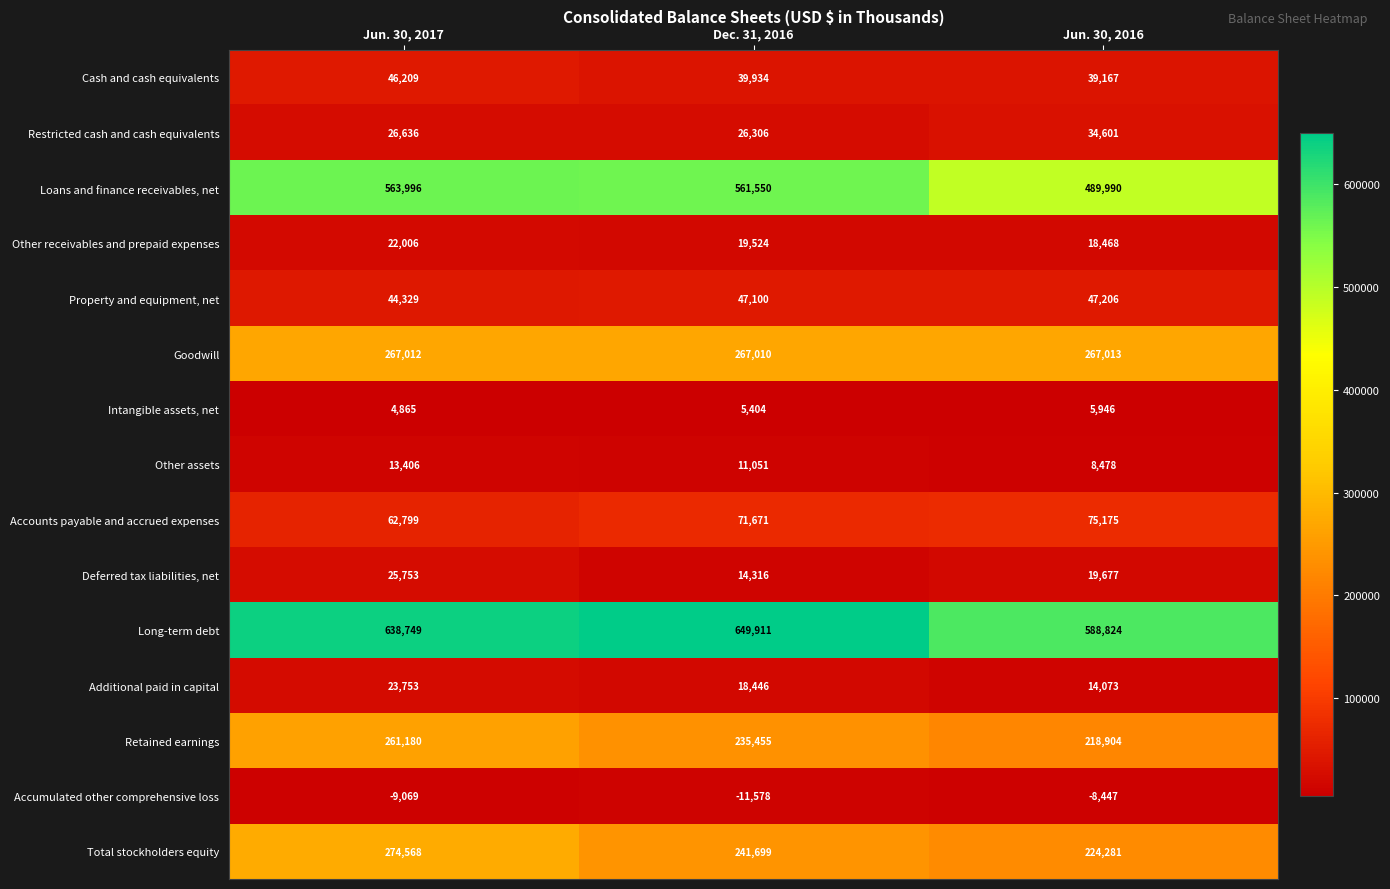

At how many categories does at least one series exceed 401164?

3